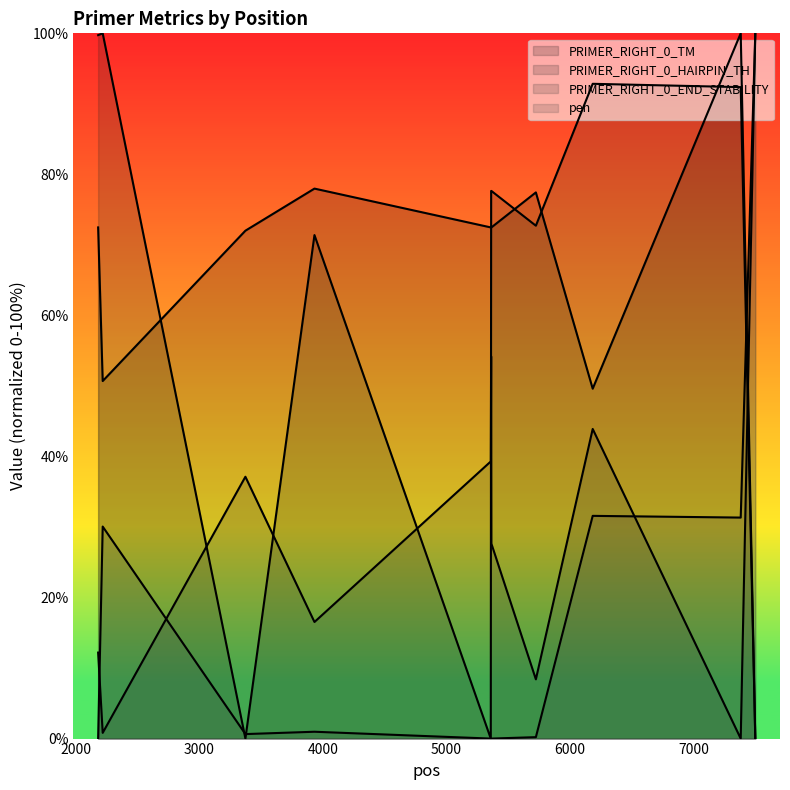

What are all the series names shown in the legend?

PRIMER_RIGHT_0_TM, PRIMER_RIGHT_0_HAIRPIN_TH, PRIMER_RIGHT_0_END_STABILITY, pen